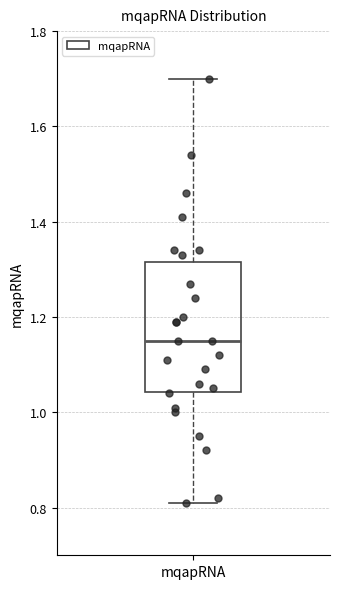

Where is the lower edge of the box for mqapRNA on the y-axis? The values are not printed on the chart, so give them approximately, as read against the axis.

1.04